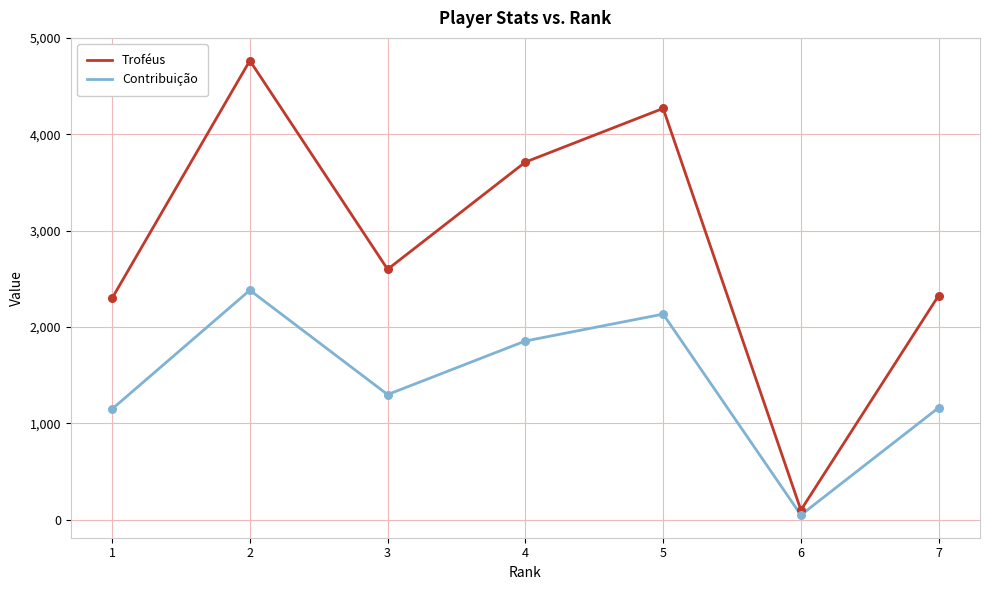

At which category is the sum across all series the highest?

2